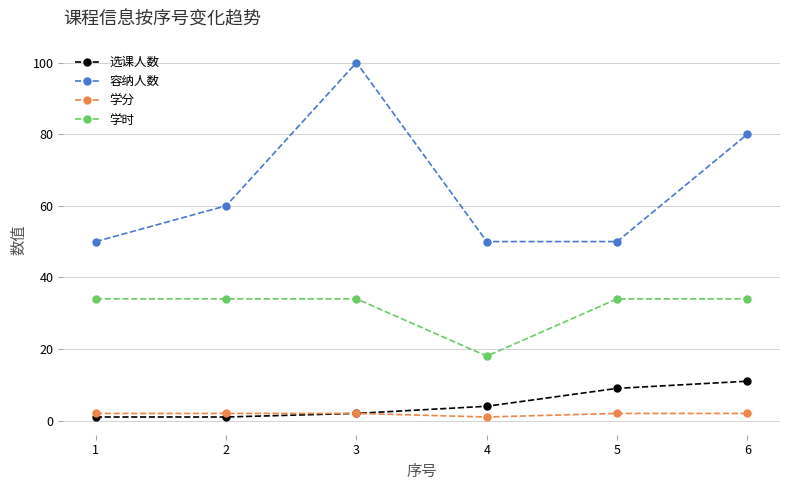

The value of 容纳人数 at 2 is 41. True or false?

False